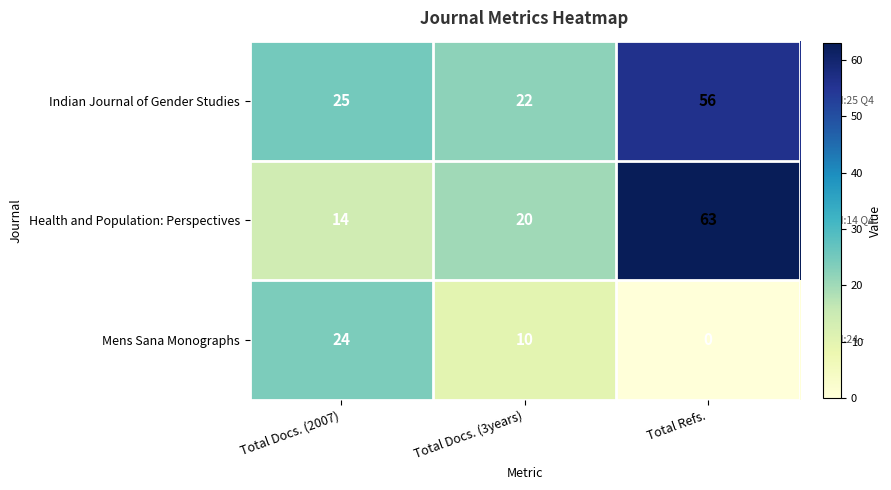

At which category does the chart reach its minimum across all series?

Total Refs.